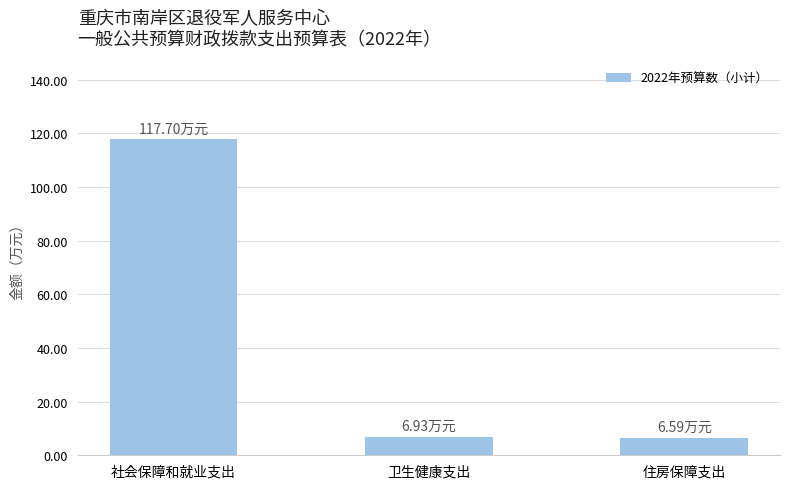

What is the label of the 3rd bar from the left?

住房保障支出